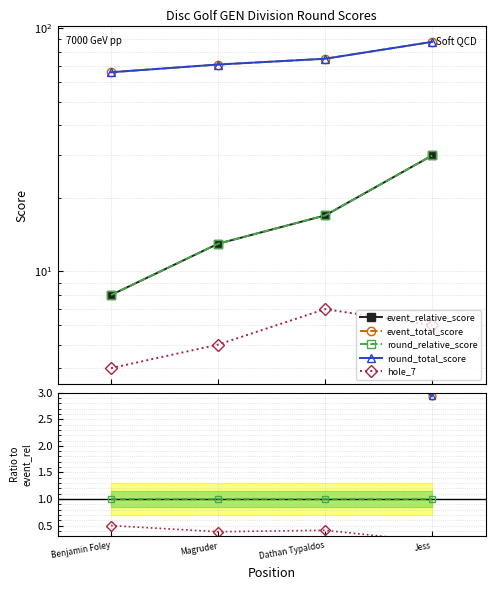

The round_relative_score series shows 1.0 at Dathan Typaldos. True or false?

True